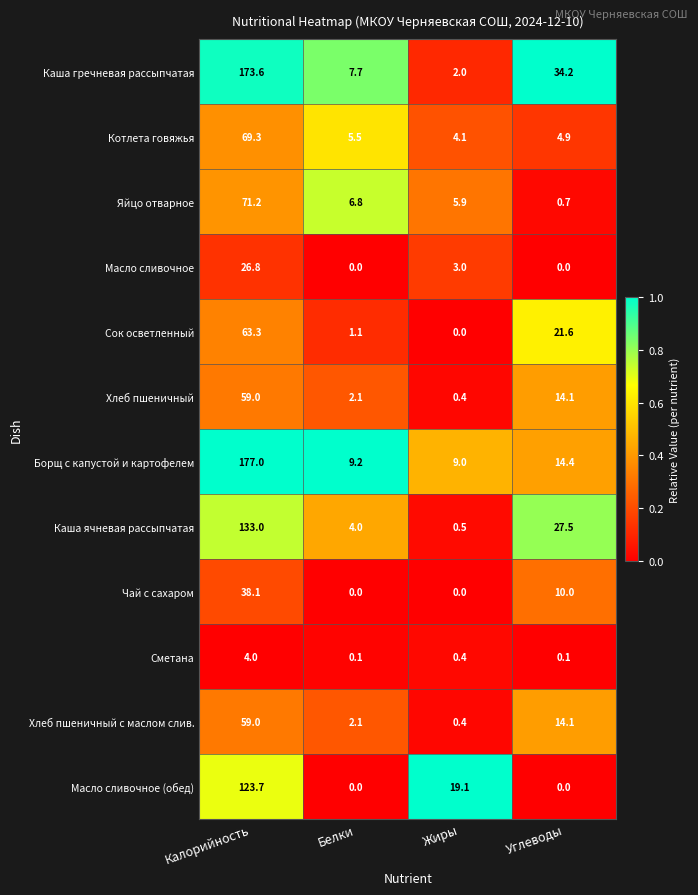

At which category is the sum across all series the highest?

Калорийность